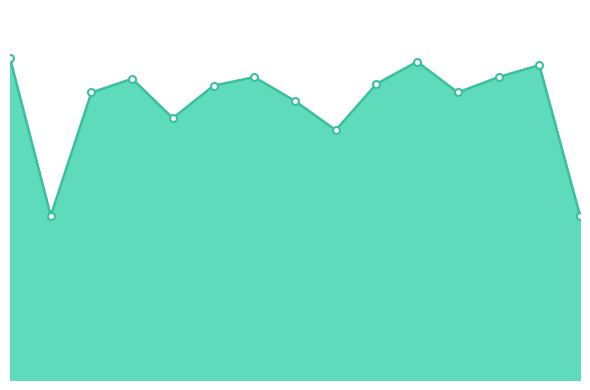

Which label corresponds to the largest value in the chart?

1